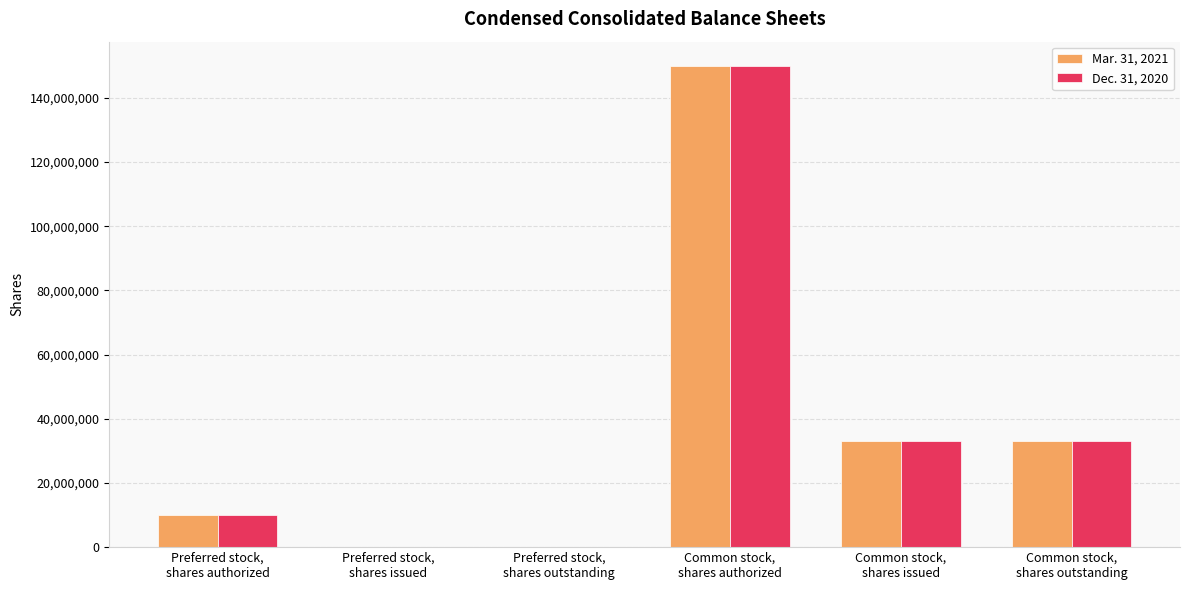

At which category is the sum across all series the highest?

Common stock,
shares authorized